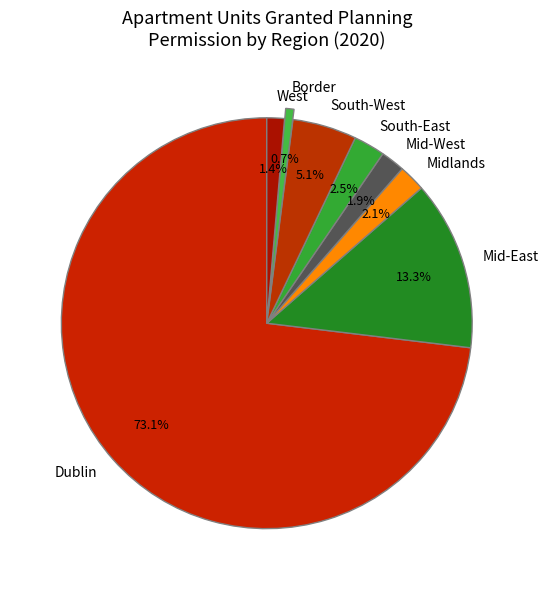

How many slices are in this pie chart?

8